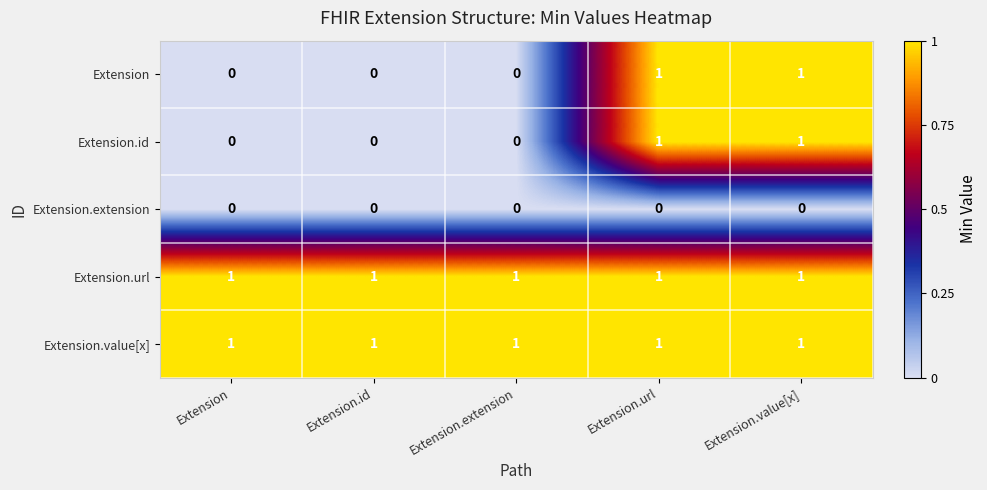

What is the sum of all Extension.value[x] values?

5